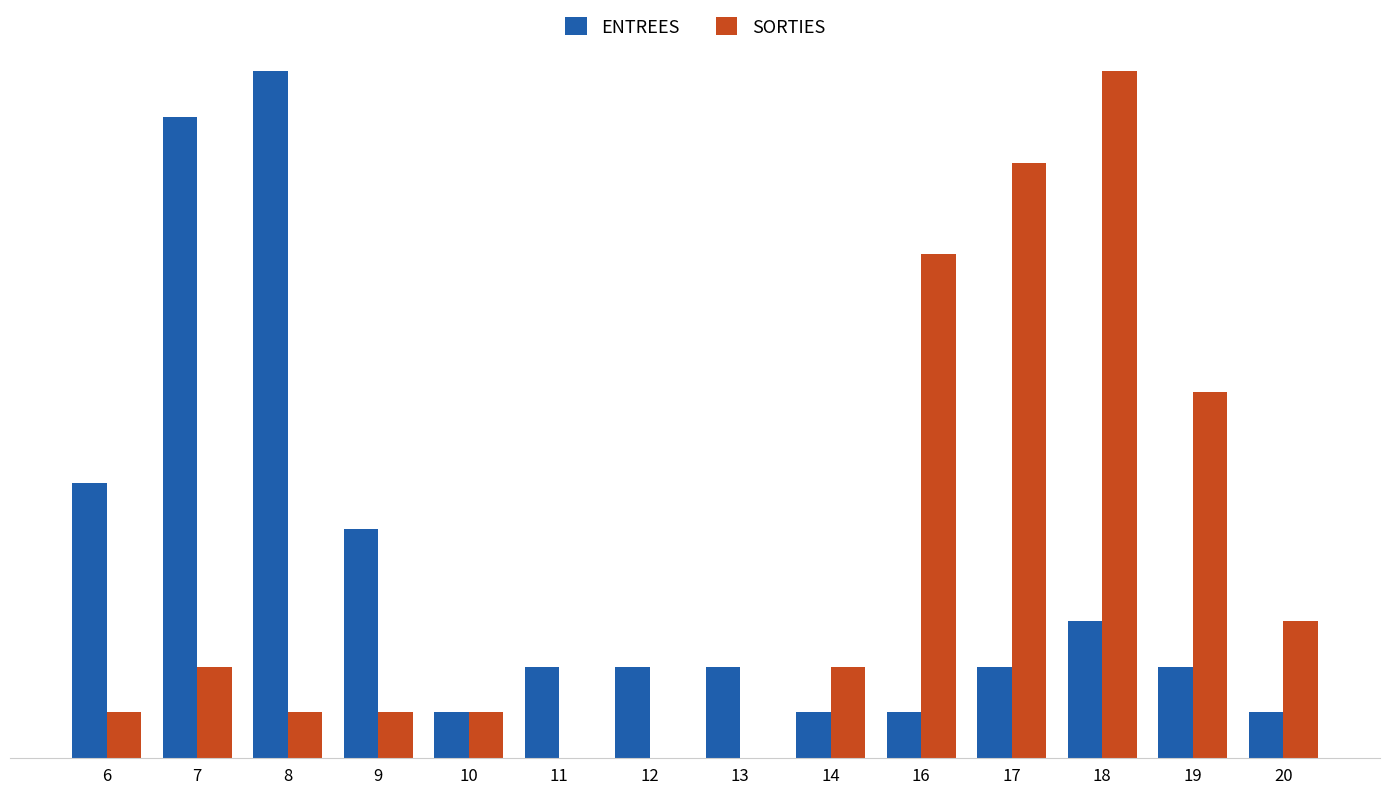

Are the bars horizontal?

No